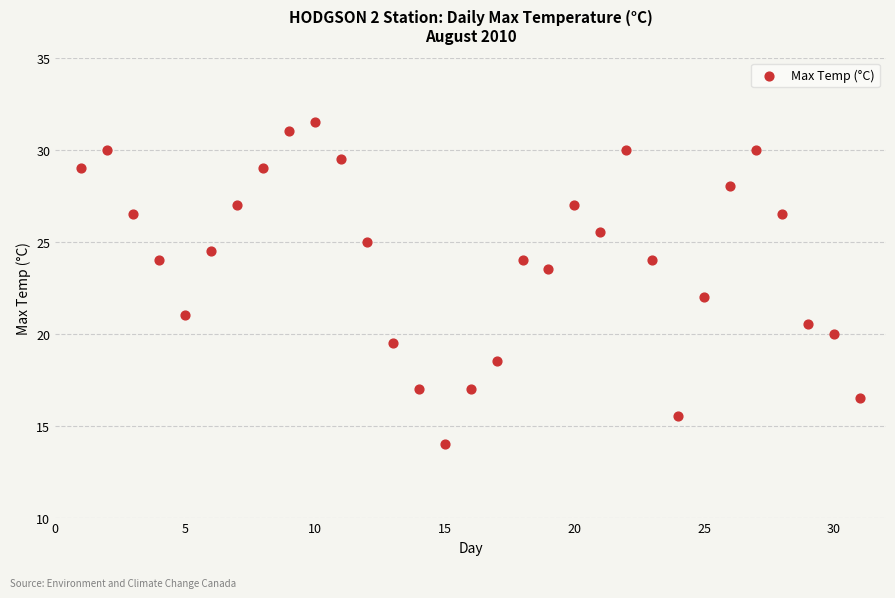

What is the range of Y values (max minus min)?

17.5